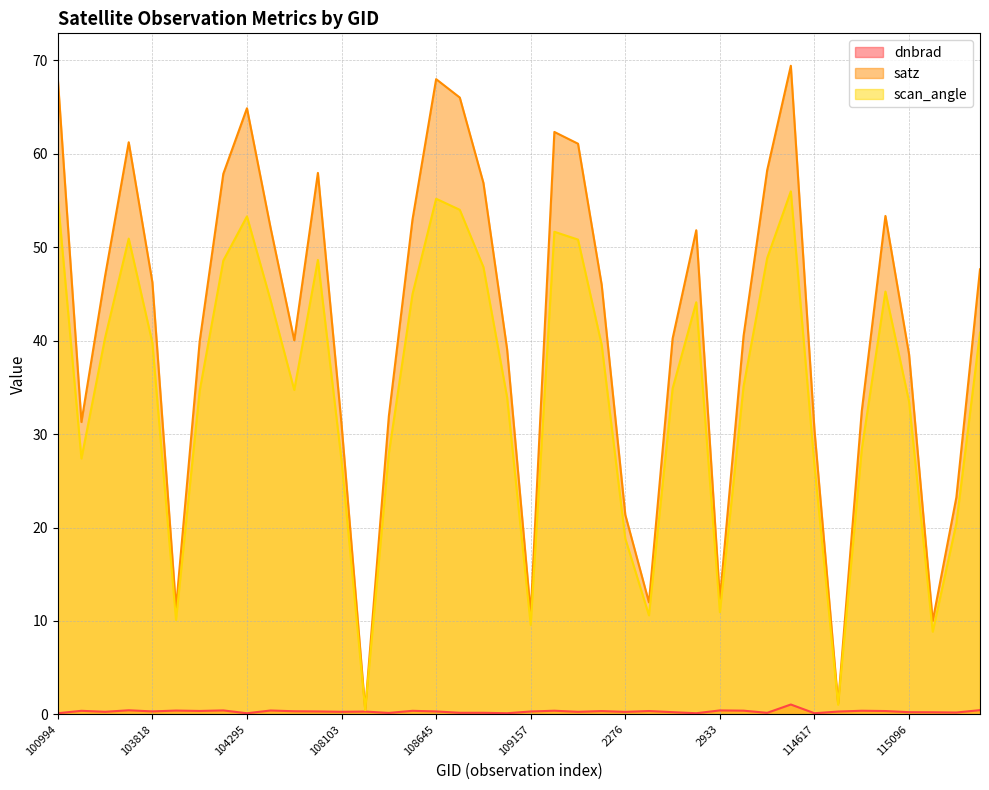

What are all the series names shown in the legend?

dnbrad, satz, scan_angle